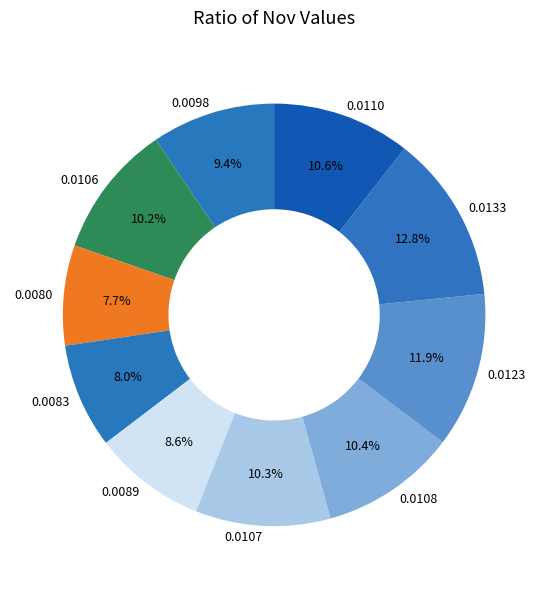

How many slices are in this pie chart?

10